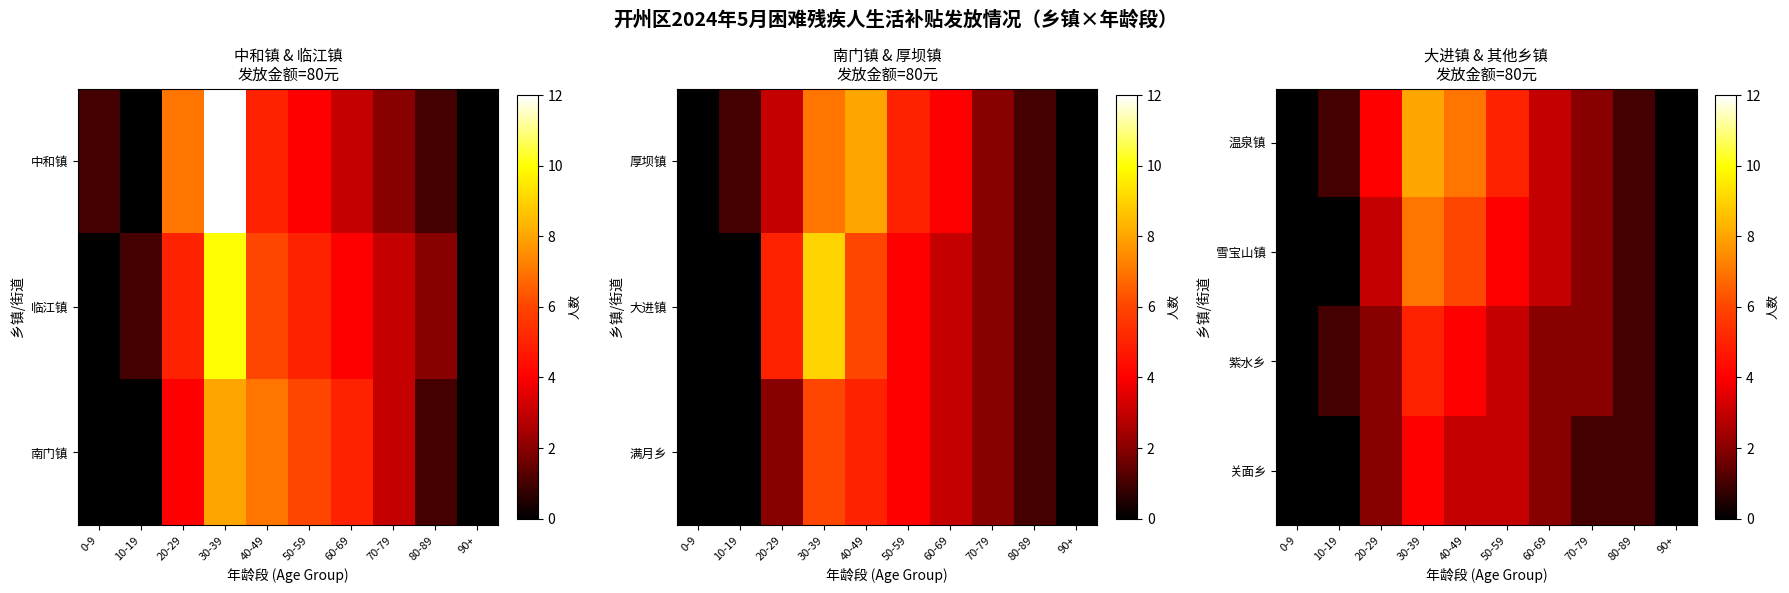

Where is 紫水乡 nearest to the value 2?

20-29